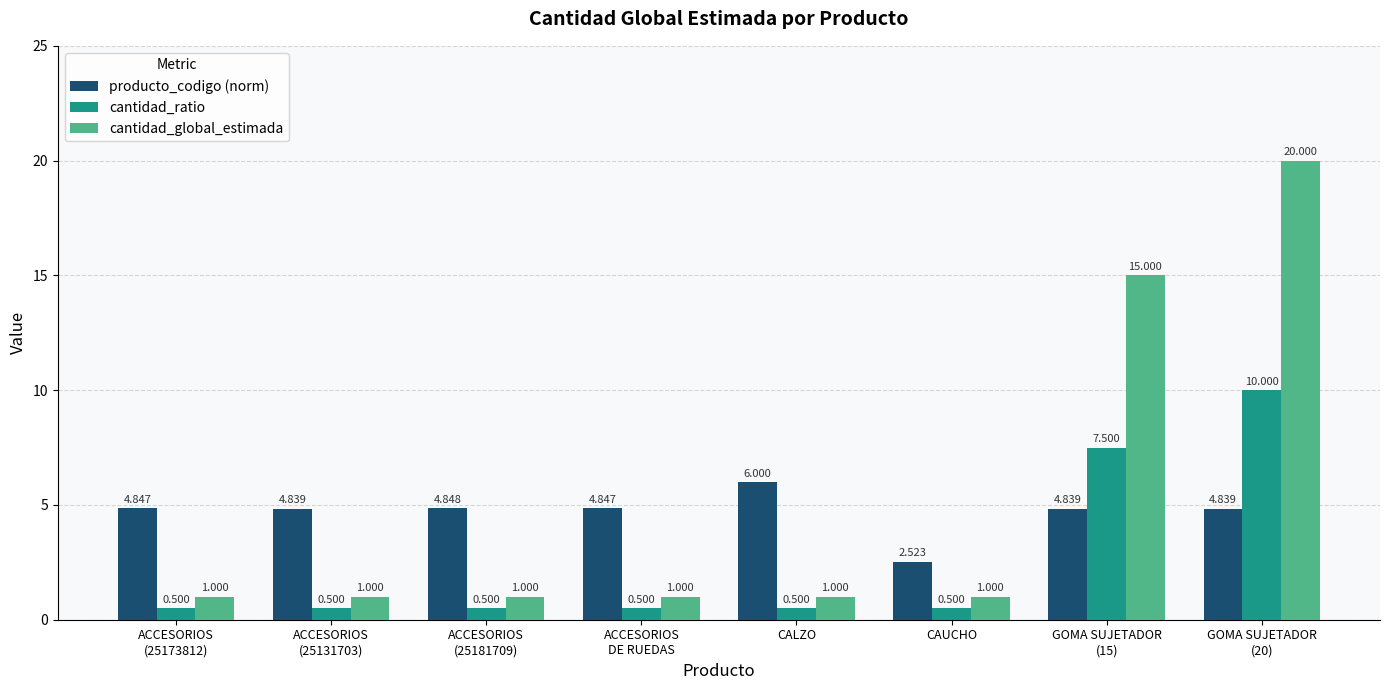

List the series in order of their overall mean, lowest first.

cantidad_ratio, producto_codigo (norm), cantidad_global_estimada